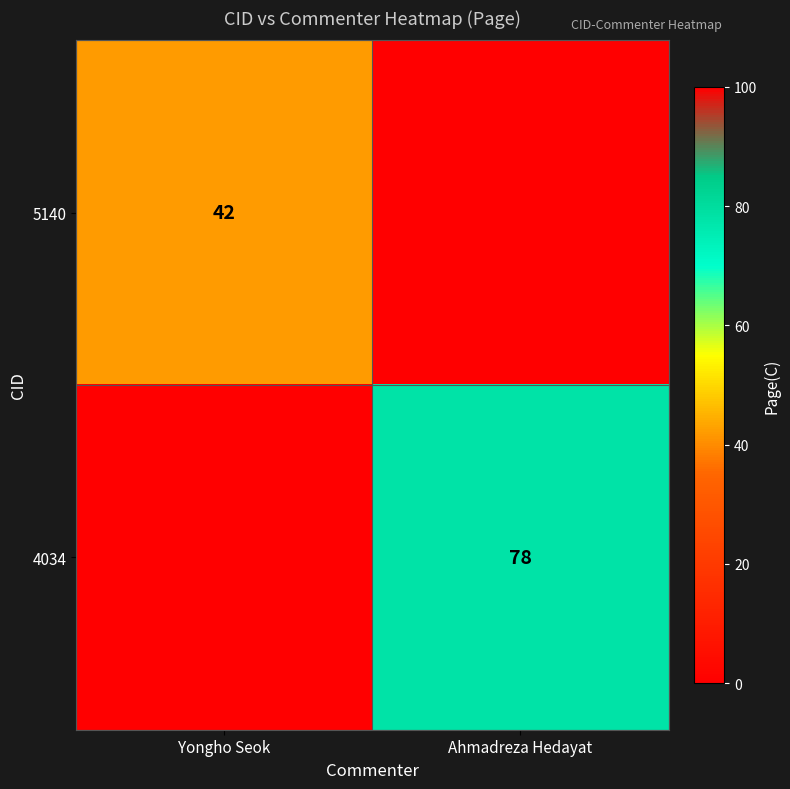

True or false: 5140 has a value of 42 at Yongho Seok.

True